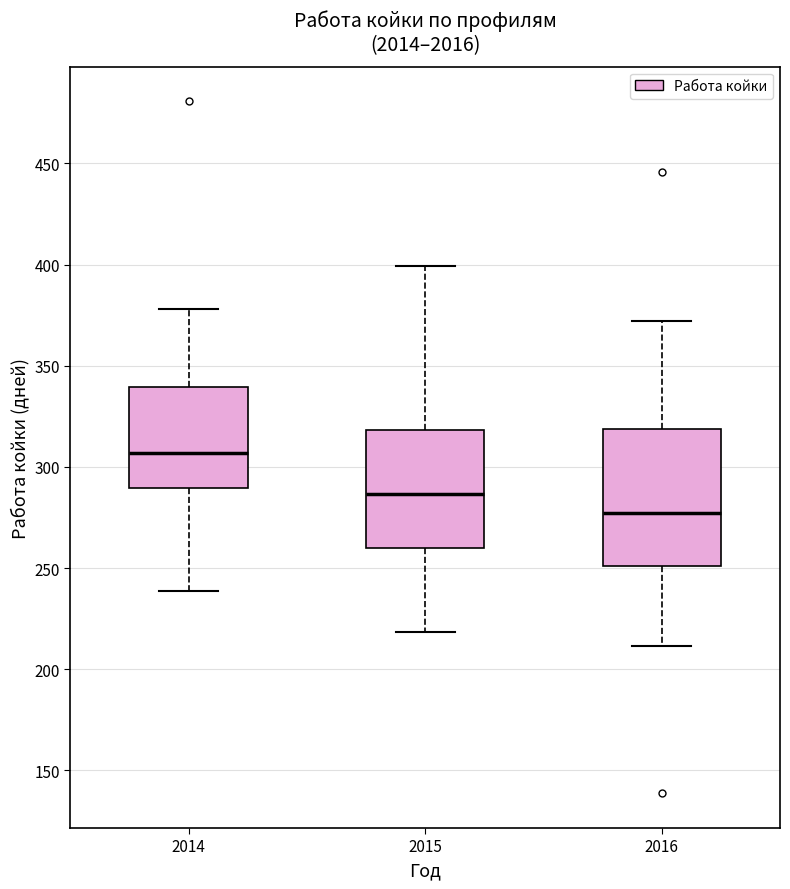

Reading left to right, read every box against the y-axis: the position of its median line, the range the box covers, and the ends of its whiskers. The values are not printed on the chart, so give them approximately, as read against the axis.

2014: median 305, box 290 to 340, whiskers 240 to 380
2015: median 285, box 260 to 320, whiskers 220 to 400
2016: median 275, box 250 to 320, whiskers 210 to 370